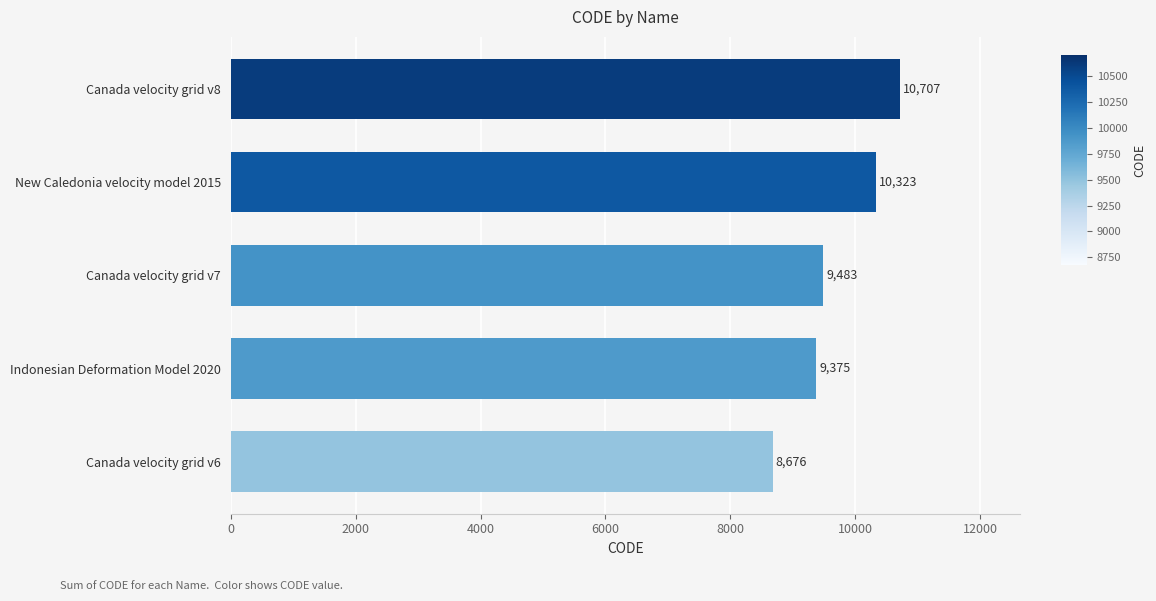

Which category has the highest value across all series?

Canada velocity grid v8